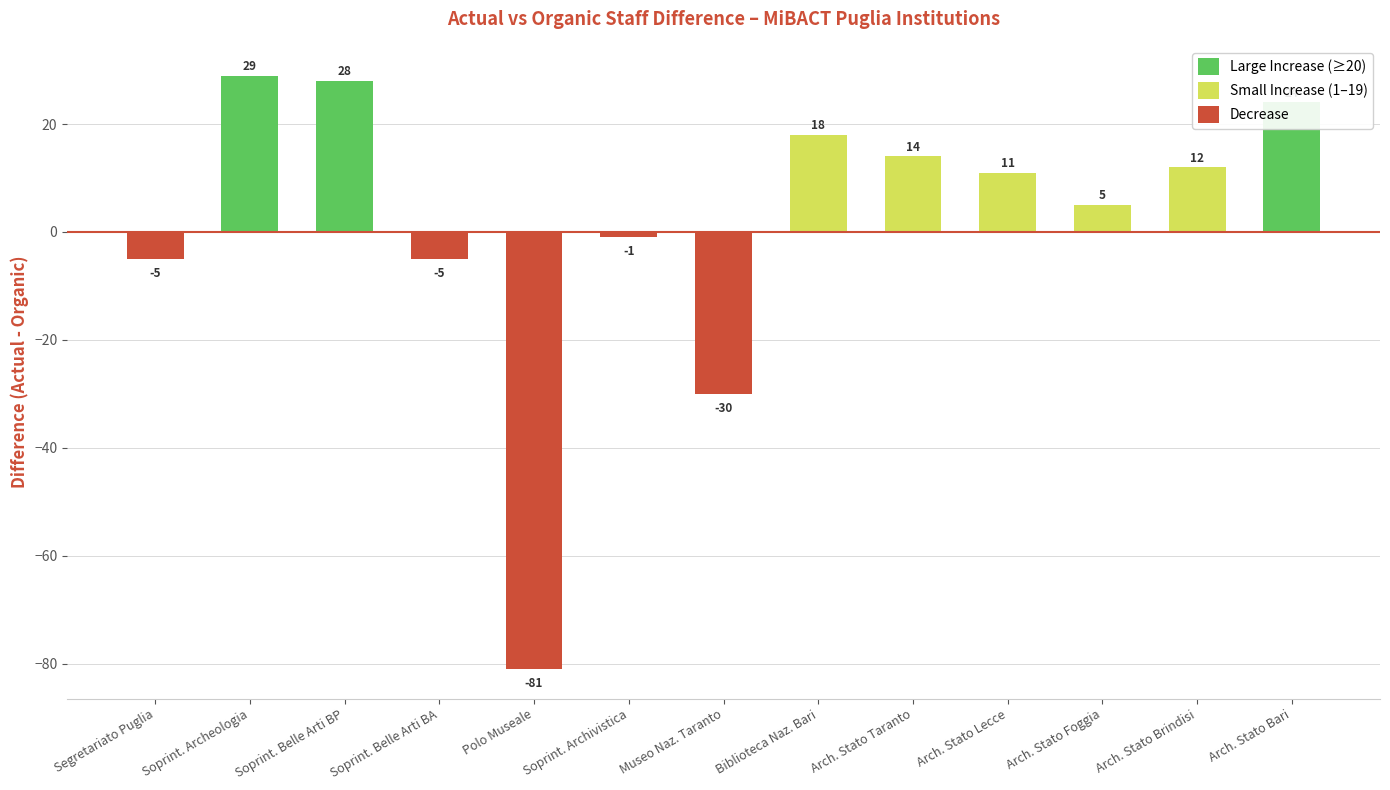

How many bars are there in total?

13